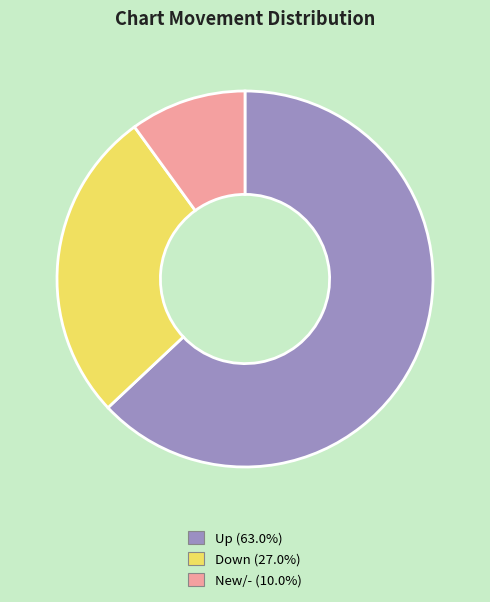

Is there a majority slice in this chart?

Yes